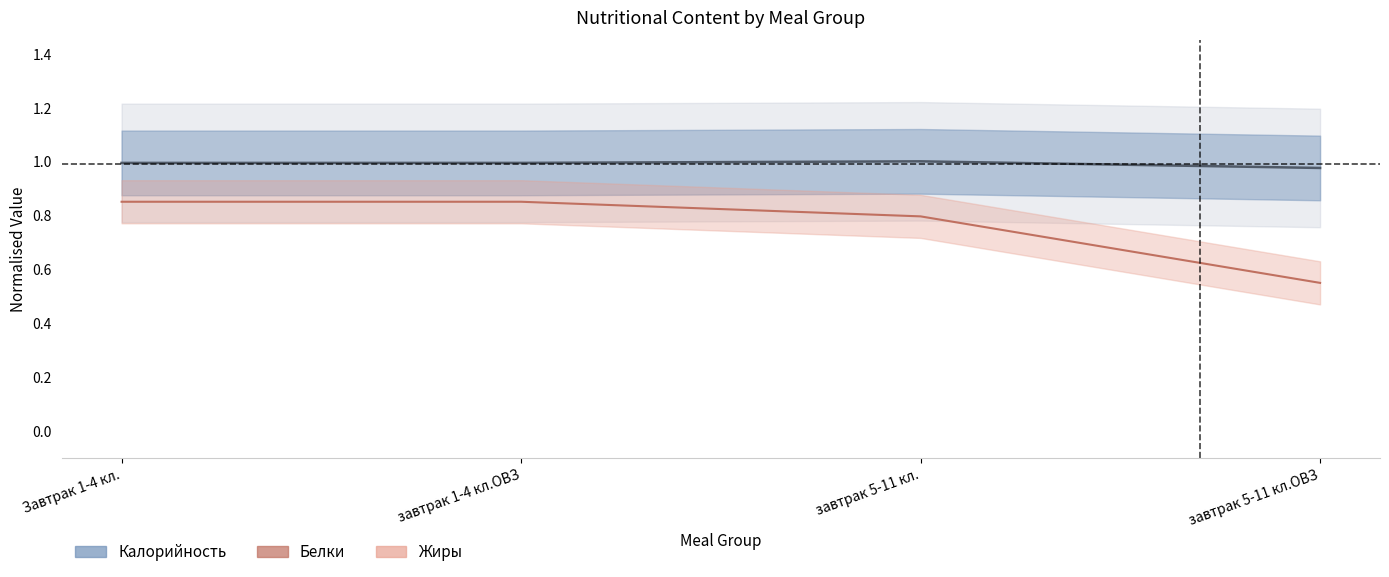

At how many categories does at least one series exceed 0?

4